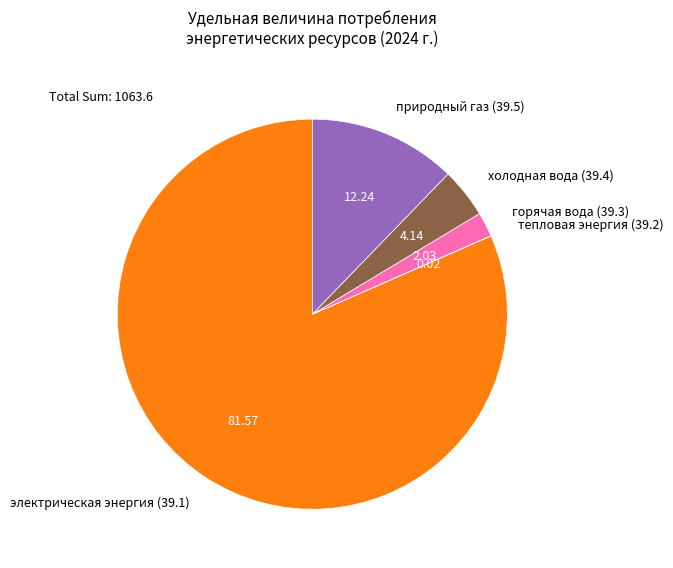

The электрическая энергия (39.1) slice represents 82% of the pie. True or false?

True